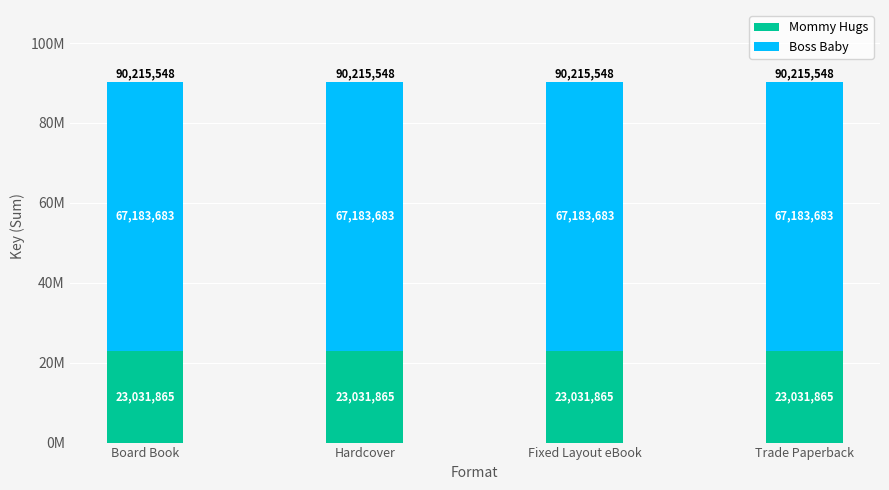

What is the average value of the Mommy Hugs series?

23031865